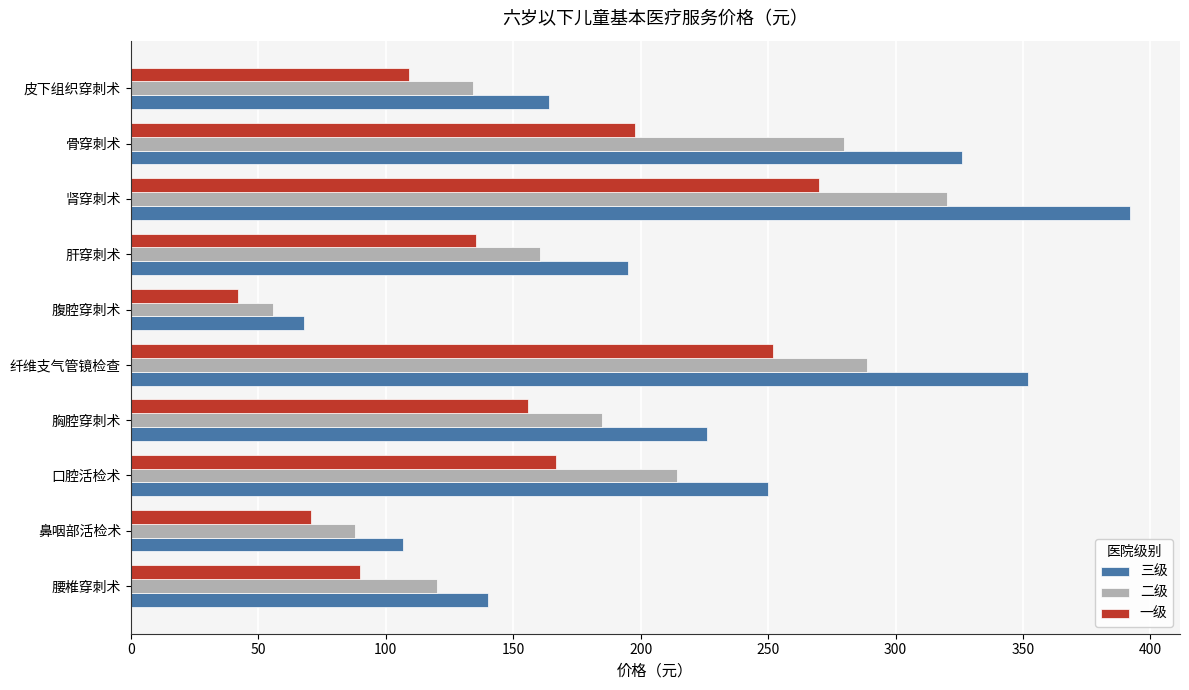

True or false: 三级 has a value of 153.5 at 口腔活检术.

False